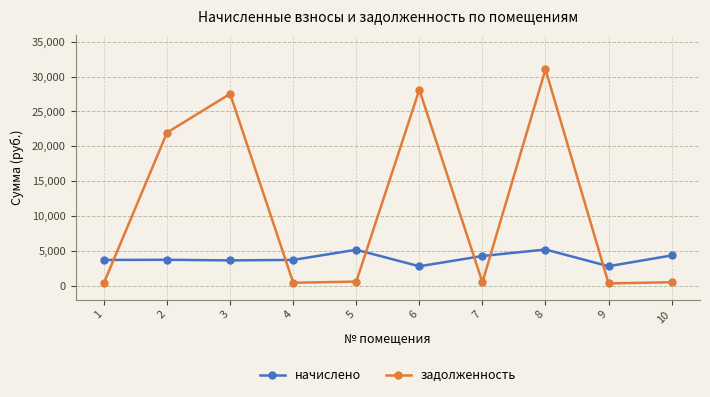

How many lines are shown in the chart?

2